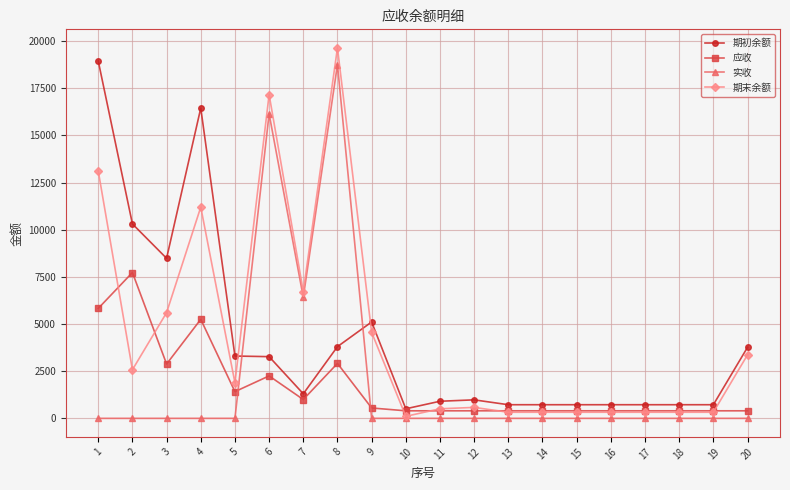

Between 8 and 14, which series saw the biggest shift?

期末余额